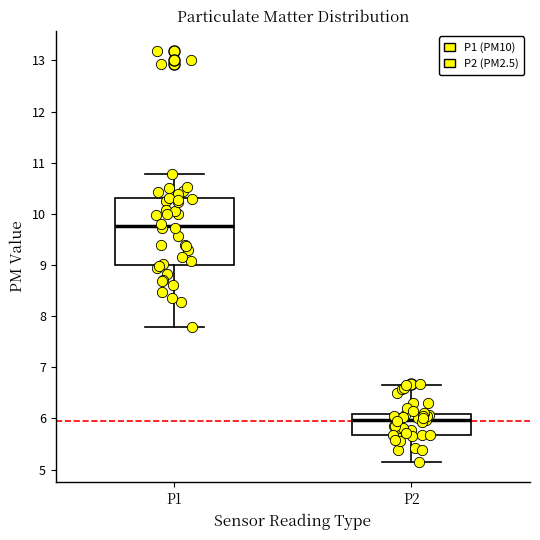

Comparing the boxes themselves (not the whiskers), which one is the tallest?

P1